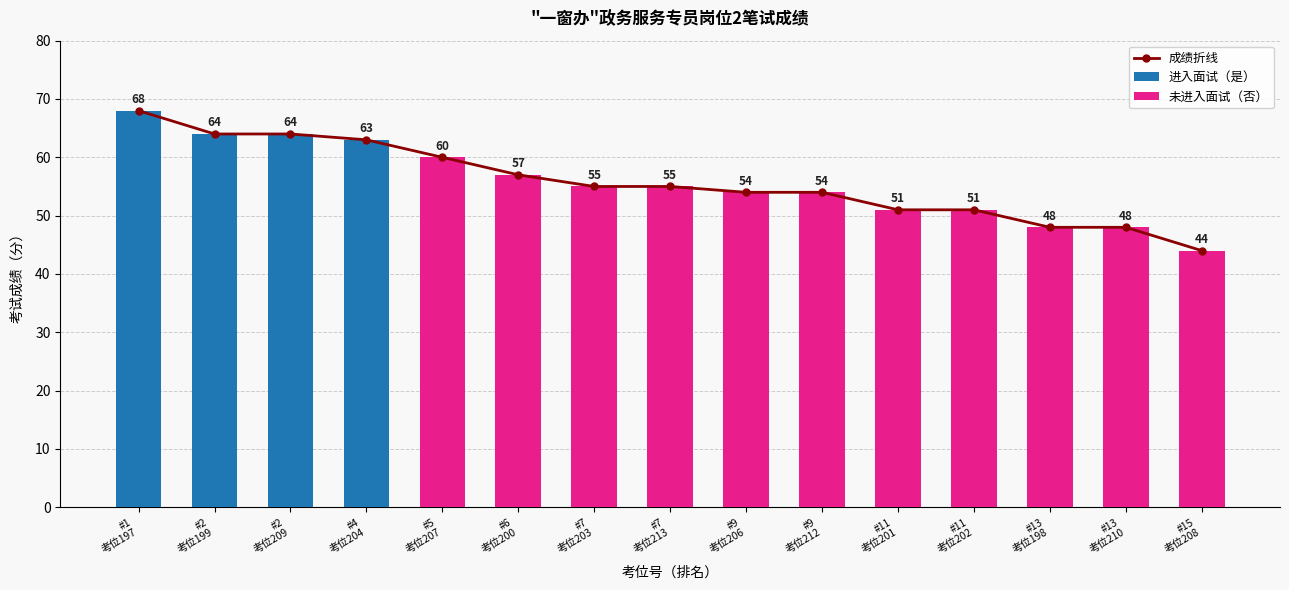

How many data points are above 55?

6